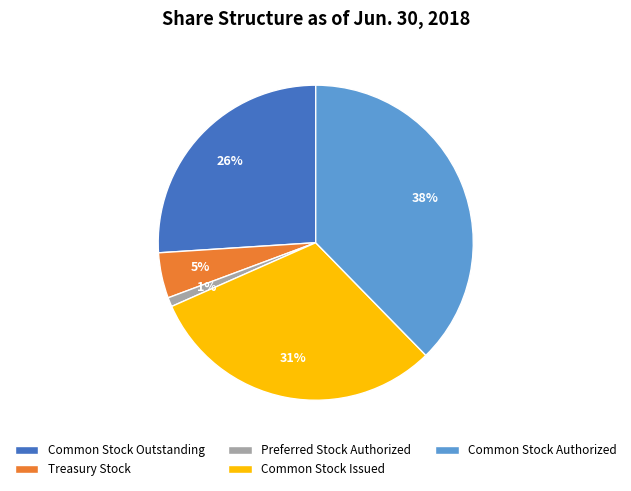

Count the number of slices in the pie.

5